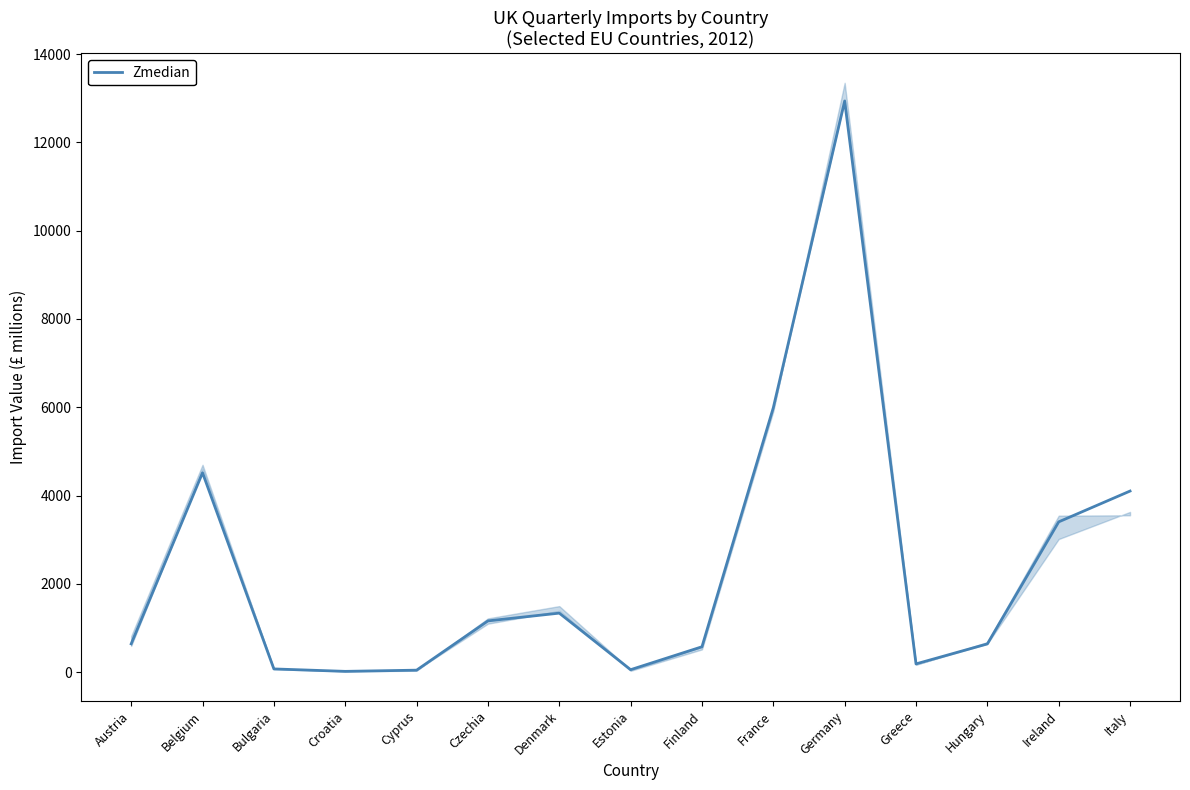

What is the maximum value shown in the chart?

12936